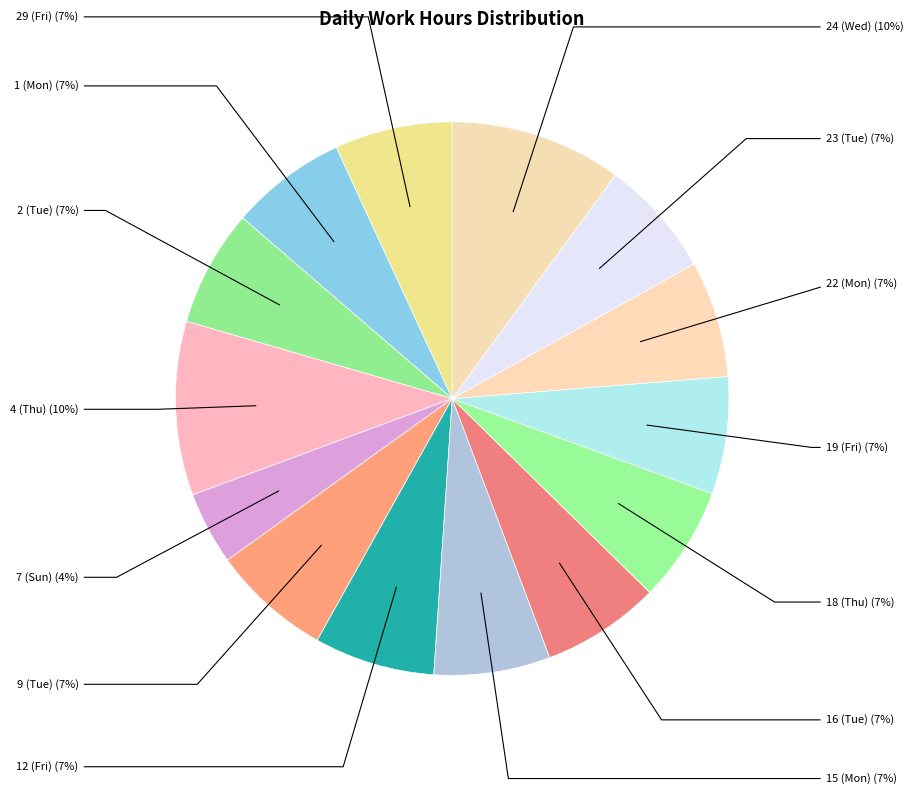

Does 15 (Mon) account for over 50% of the chart?

No